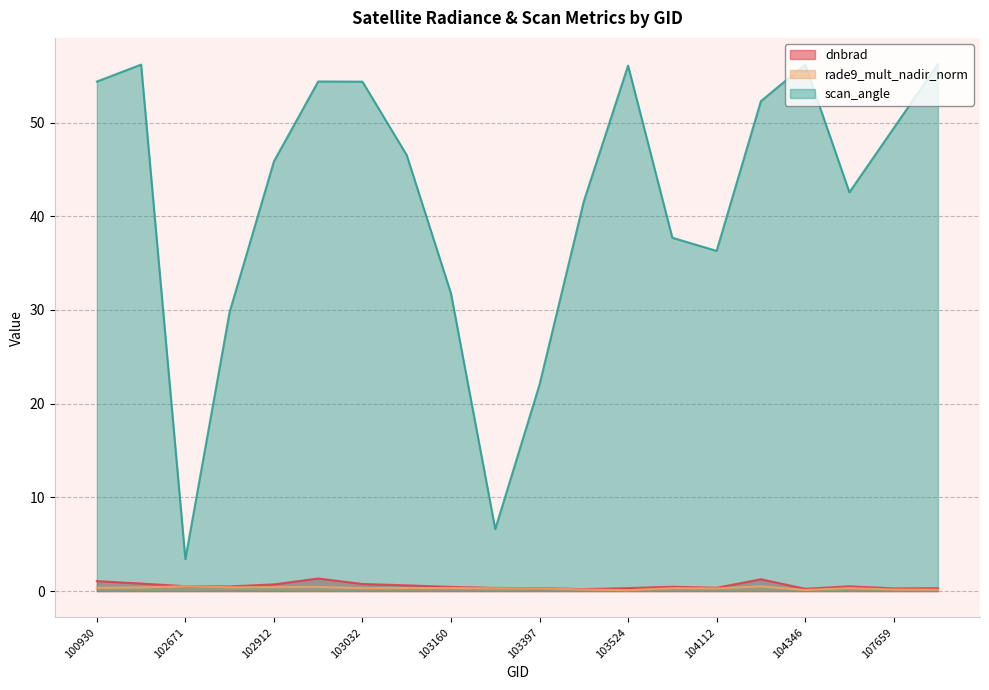

How many data points in scan_angle are above 46?

10